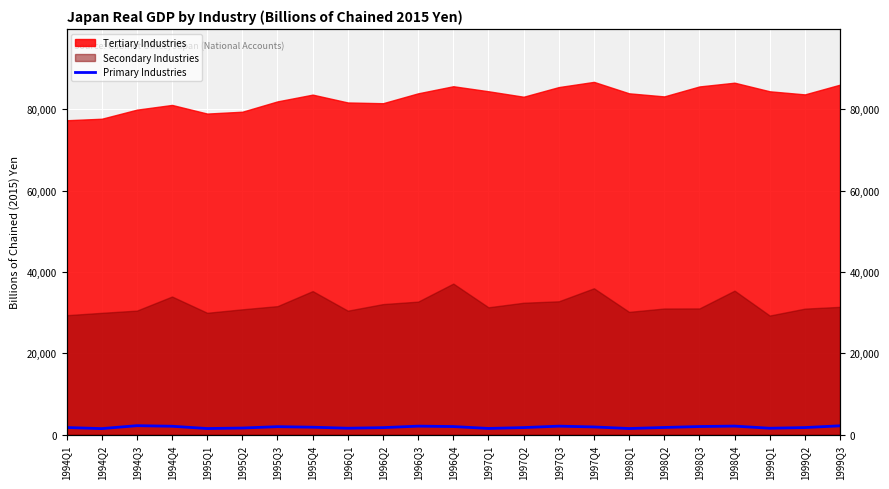

Rank the categories by value from lowest to highest.

1994Q2, 1995Q1, 1998Q1, 1997Q1, 1999Q1, 1996Q1, 1995Q2, 1996Q2, 1997Q2, 1999Q2, 1994Q1, 1998Q2, 1995Q4, 1997Q4, 1995Q3, 1996Q4, 1998Q3, 1994Q4, 1997Q3, 1996Q3, 1998Q4, 1999Q3, 1994Q3